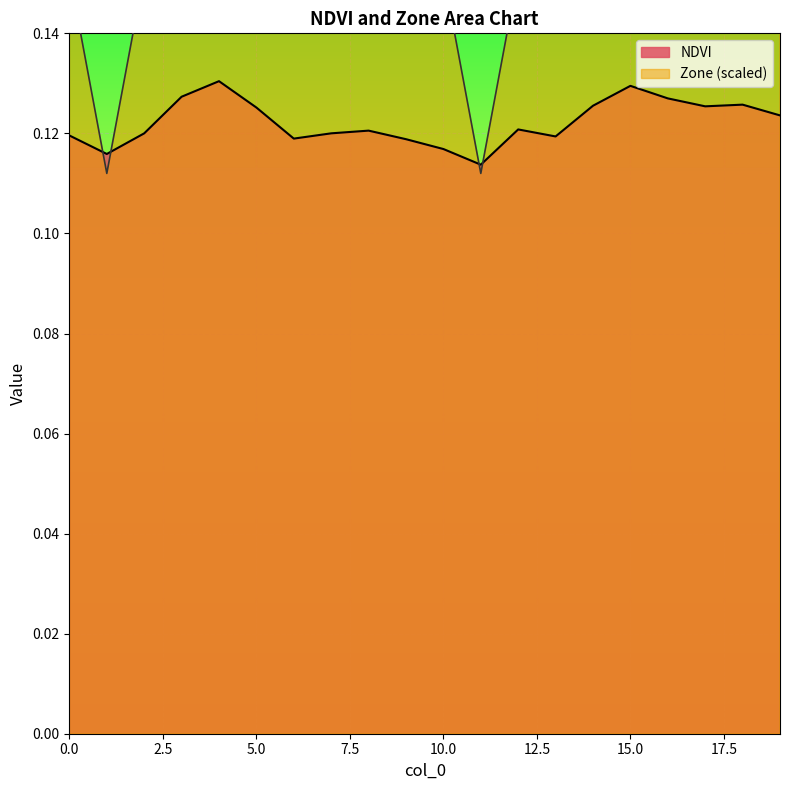

At which category is the sum across all series the highest?

4